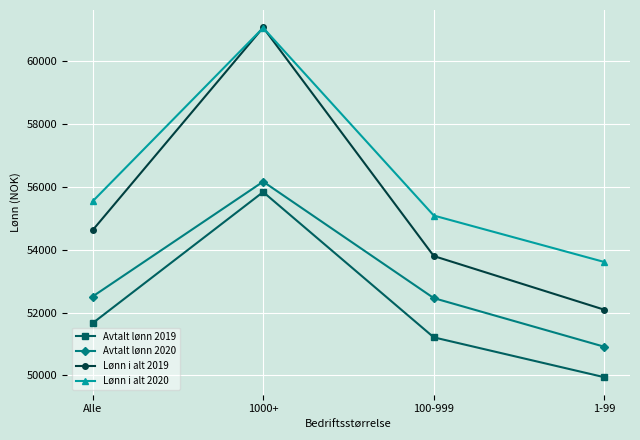

What is the value of the Lønn i alt 2020 point at the 3rd from the left?

55090